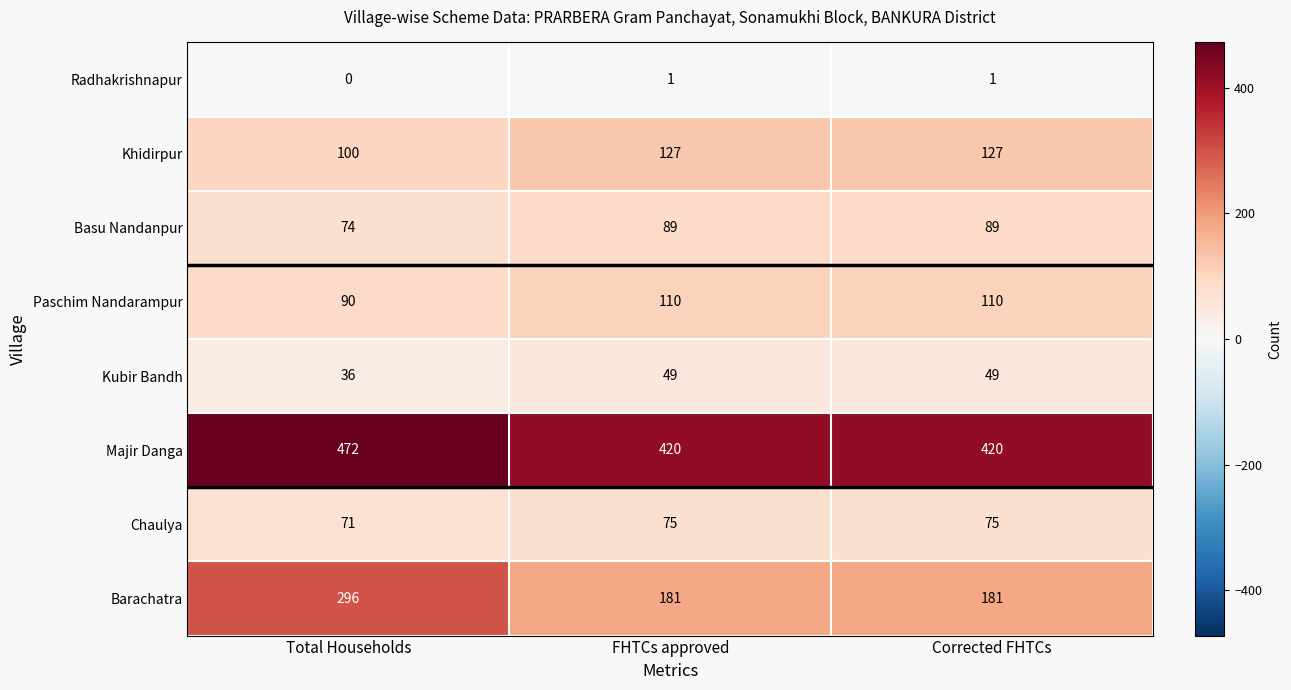

What is the sum of all Barachatra values?

658